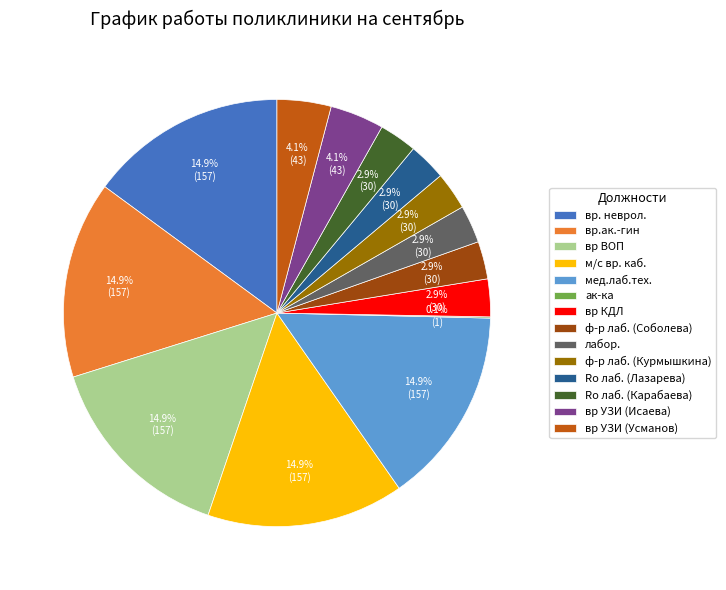

Does ф-р лаб. (Курмышкина) represent more than half of the total?

No